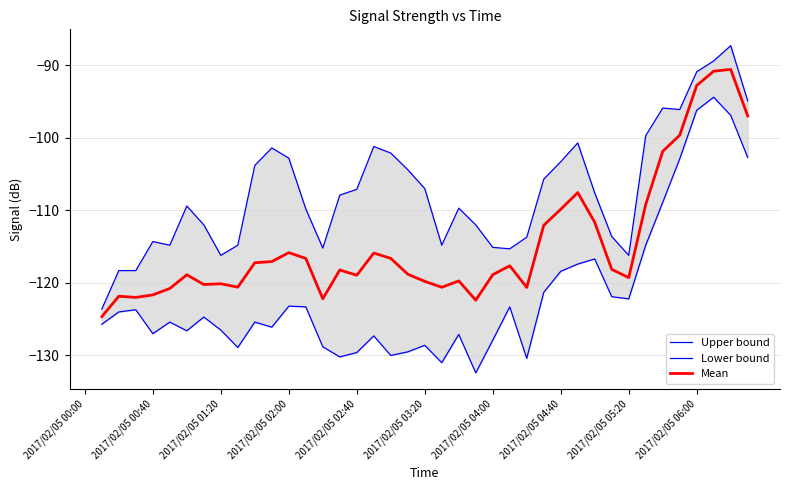

Count the number of data series in this chart.

3